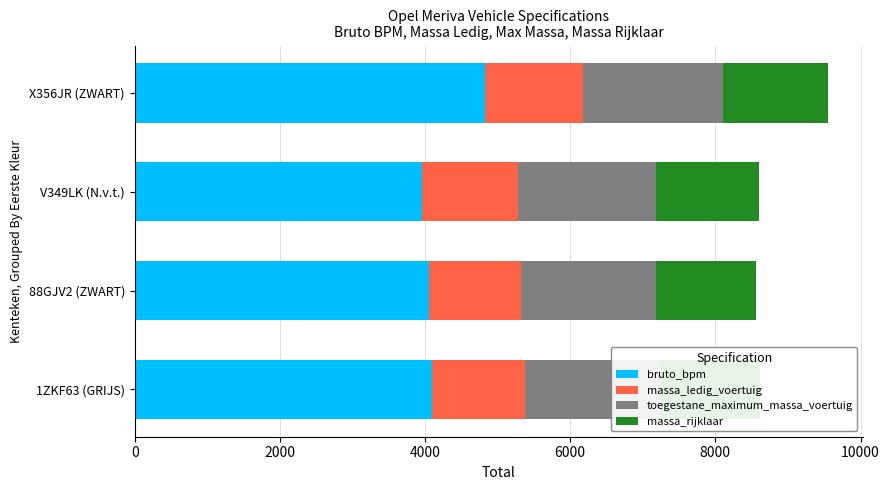

What are all the series names shown in the legend?

bruto_bpm, massa_ledig_voertuig, toegestane_maximum_massa_voertuig, massa_rijklaar